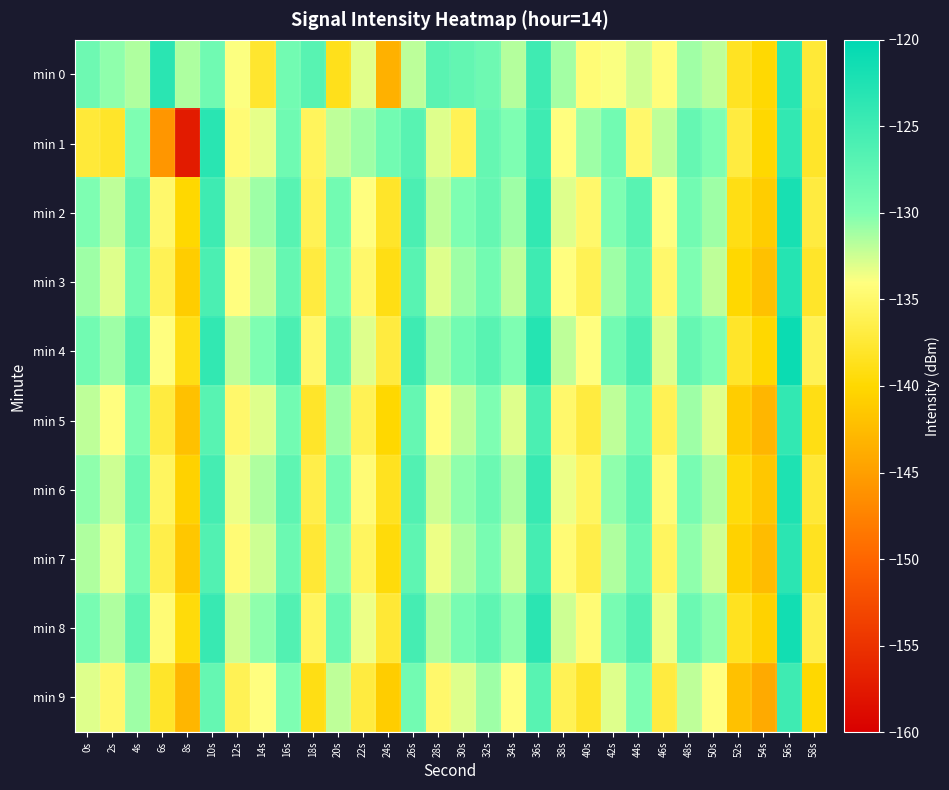

Which series changed the most between 10s and 30s?

min 1